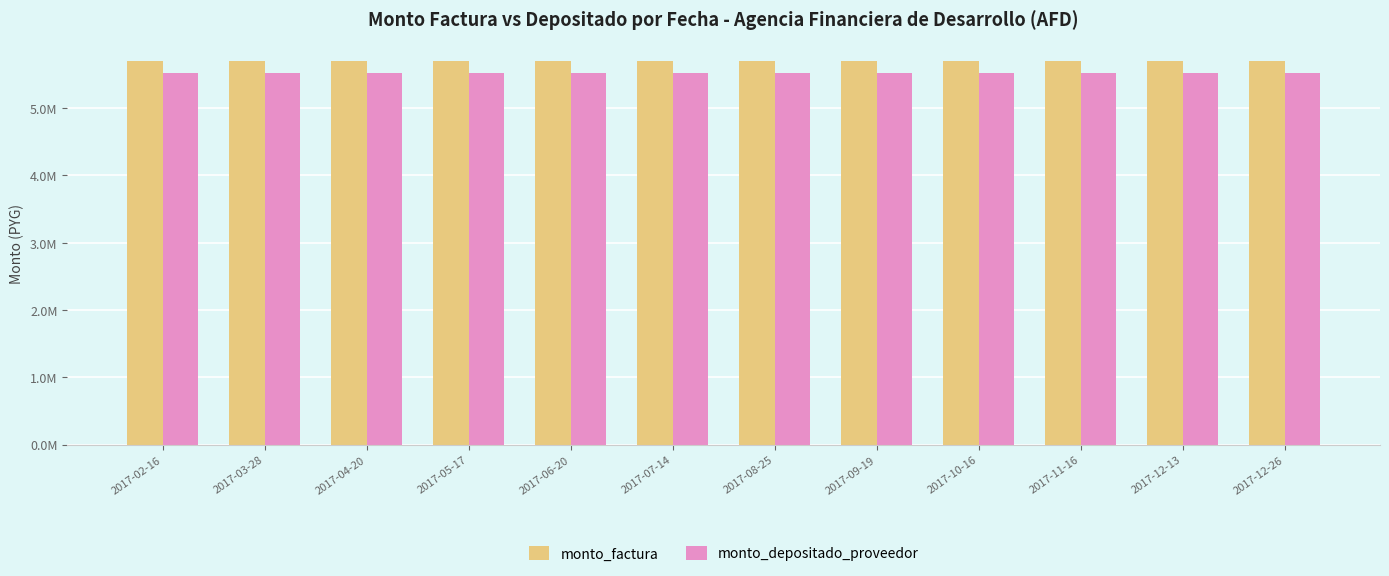

What position from the left is 2017-02-16?

1